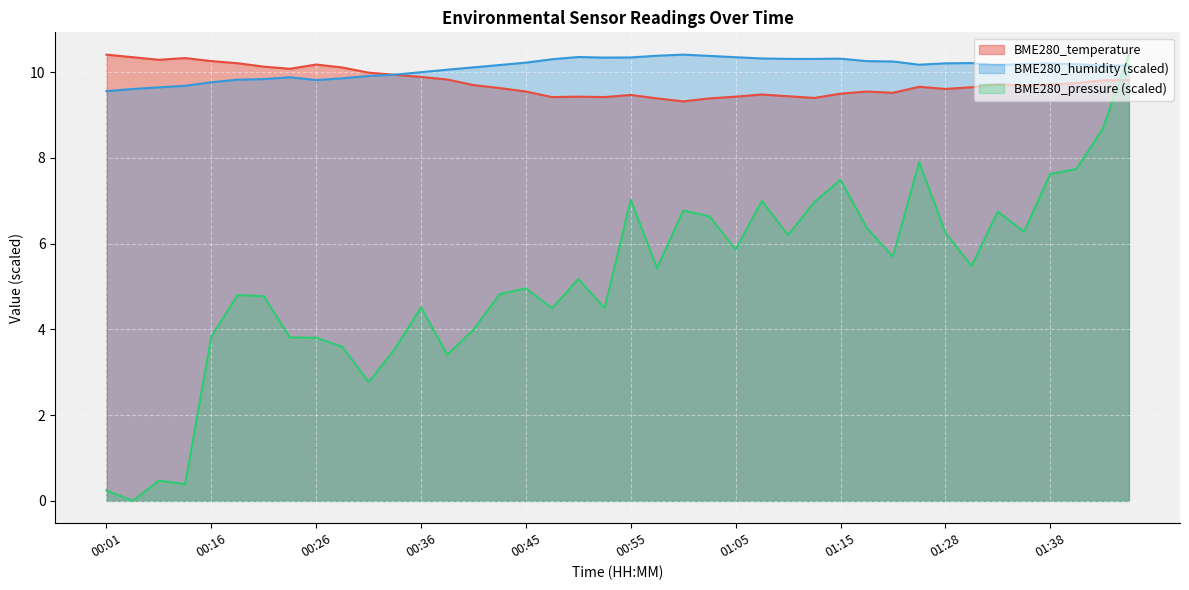

What is the lowest value of the BME280_humidity series?

9.6